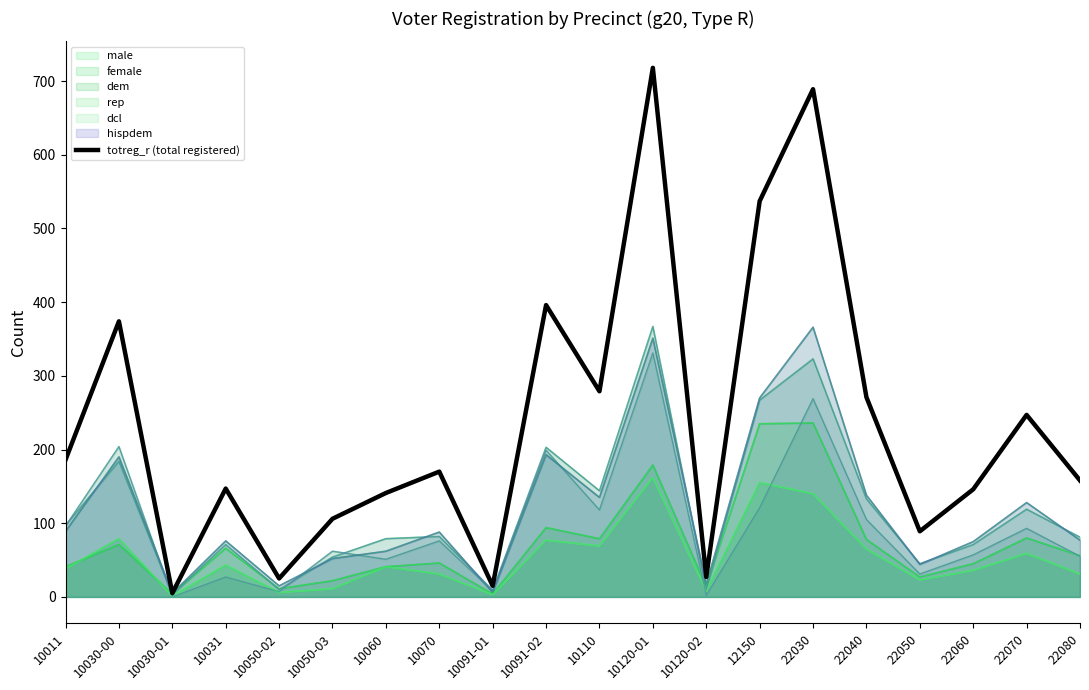

How many values exceed 170?

9